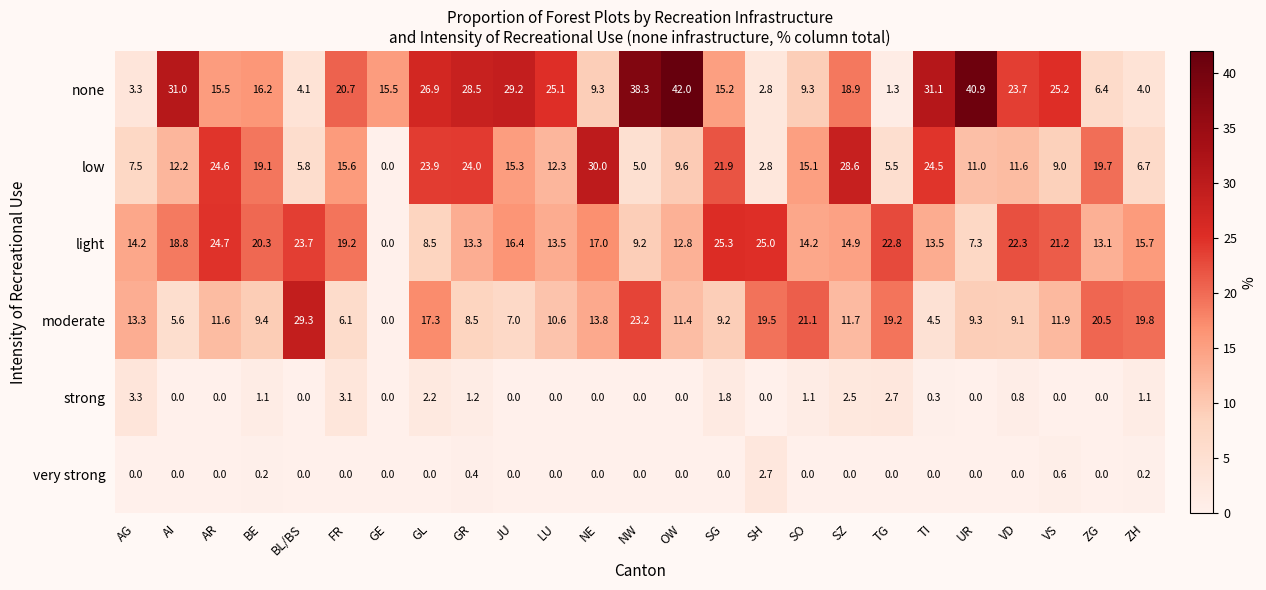

What is the total value across all series at SH?

52.8